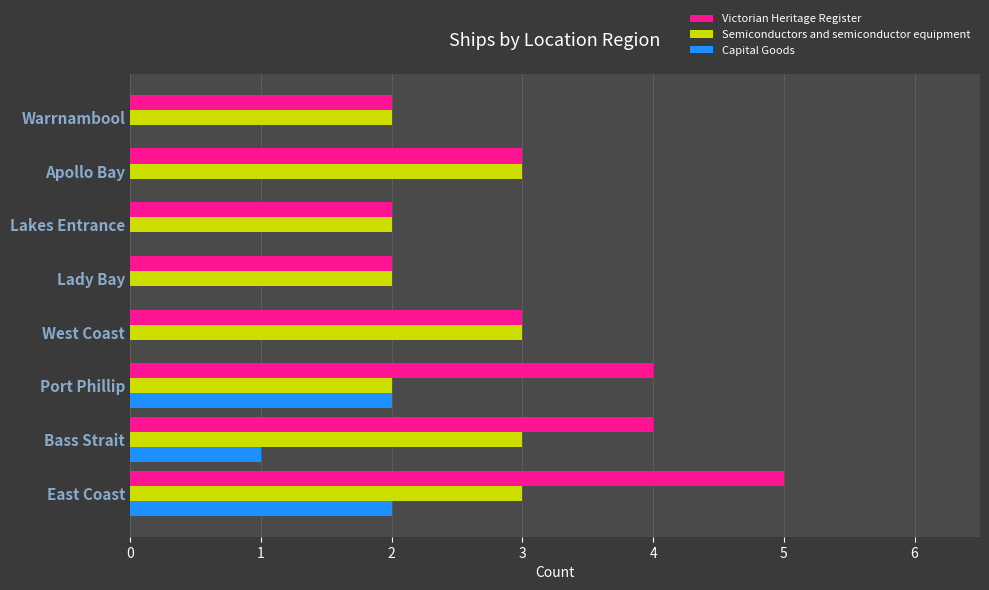

Which series changed the most between East Coast and Lady Bay?

Victorian Heritage Register